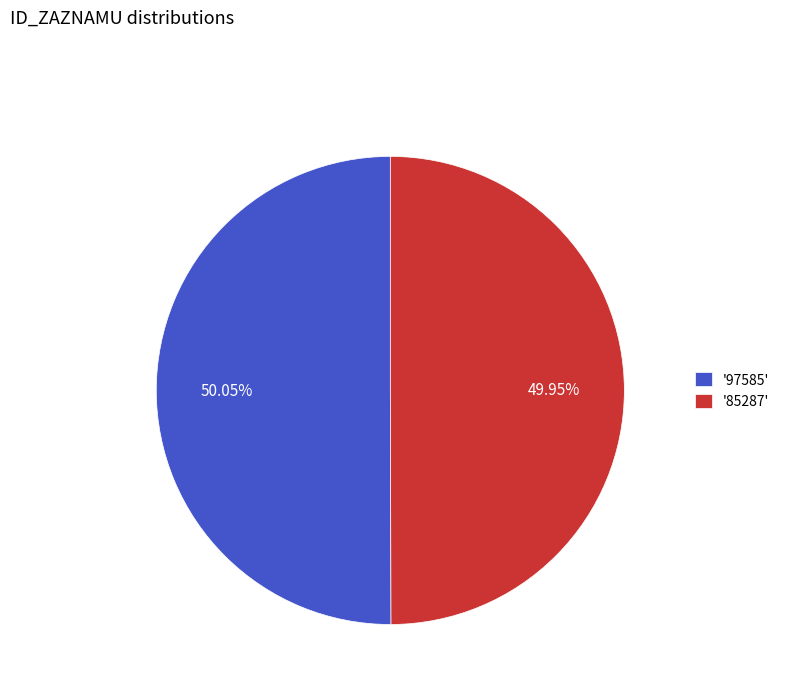

Combined, do '97585' and '85287' account for over 50%?

Yes